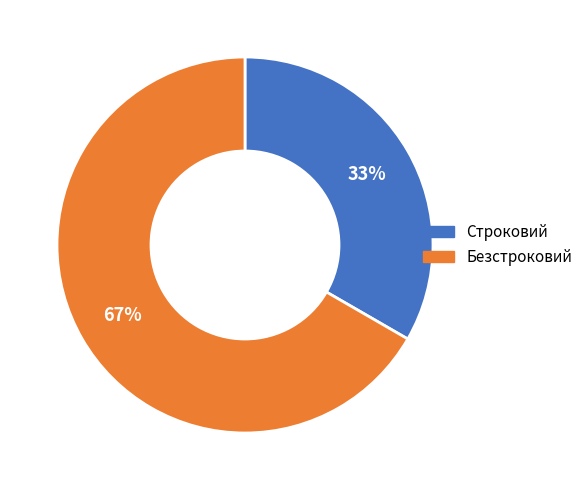

How many segments does this pie chart have?

2